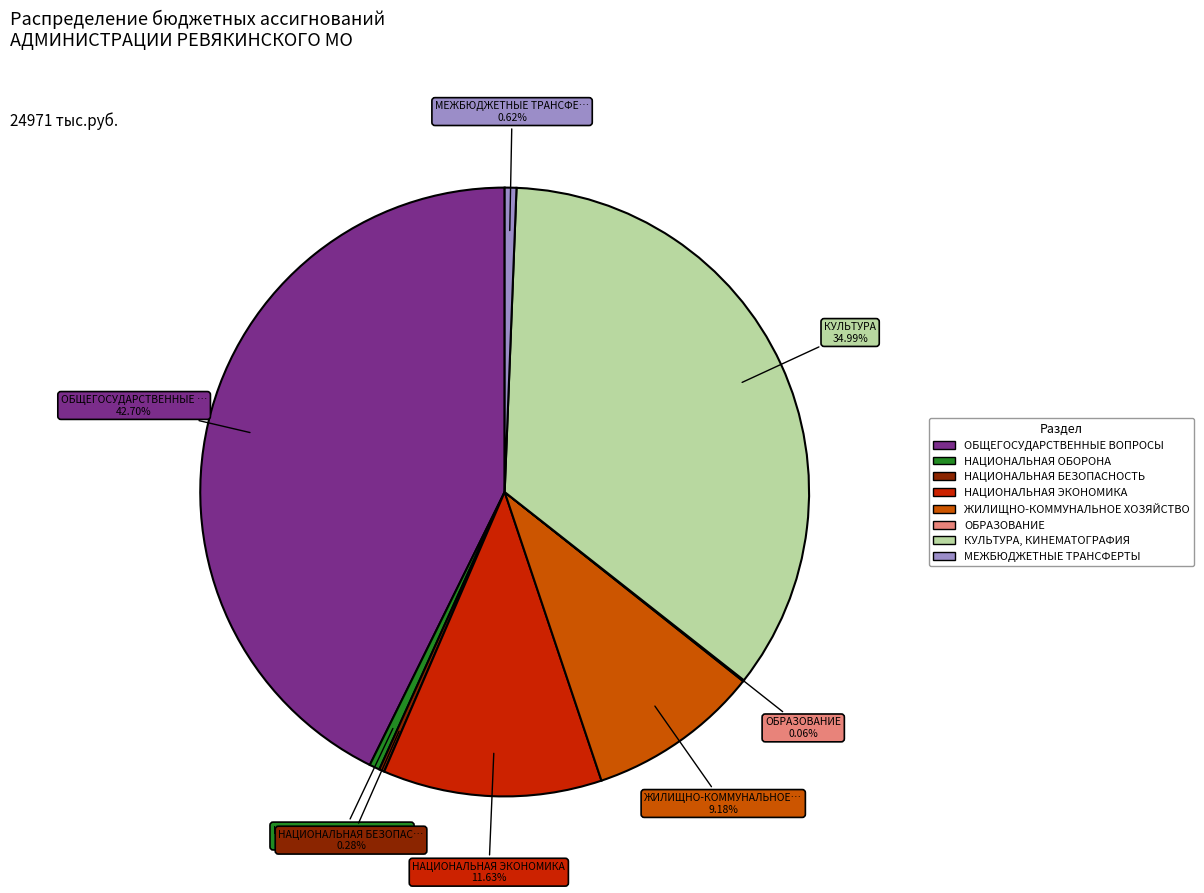

What is the ratio of the value at ОБЩЕГОСУДАРСТВЕННЫЕ ВОПРОСЫ to the value at КУЛЬТУРА, КИНЕМАТОГРАФИЯ?

1.2